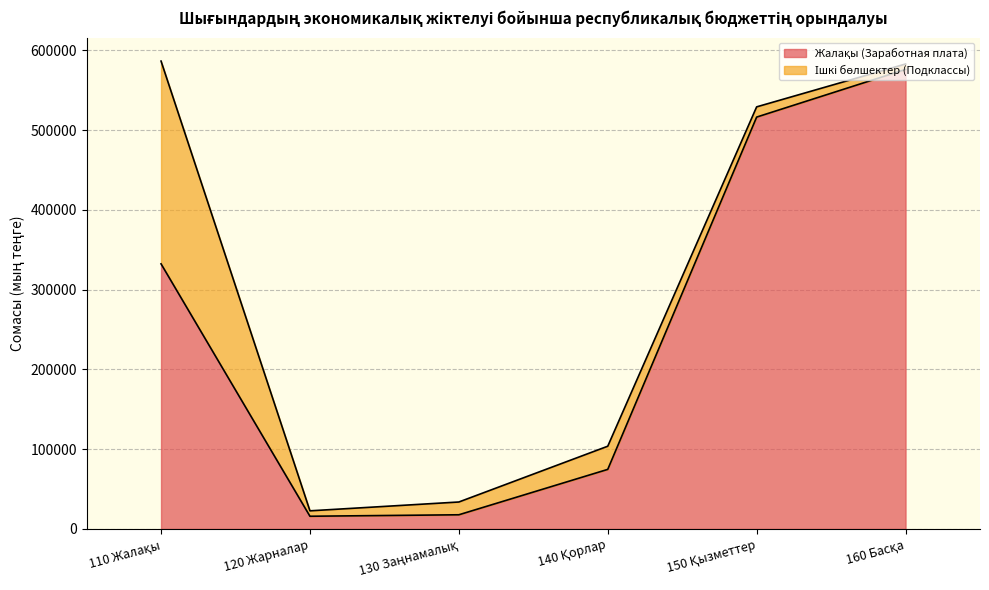

What is the greatest value displayed?

576059.6